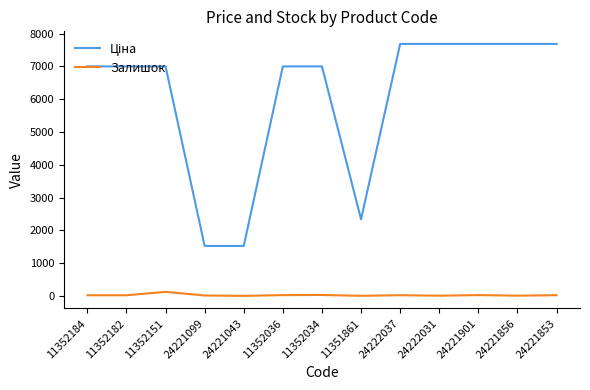

True or false: Залишок has a value of 9.0 at 24222031.

True